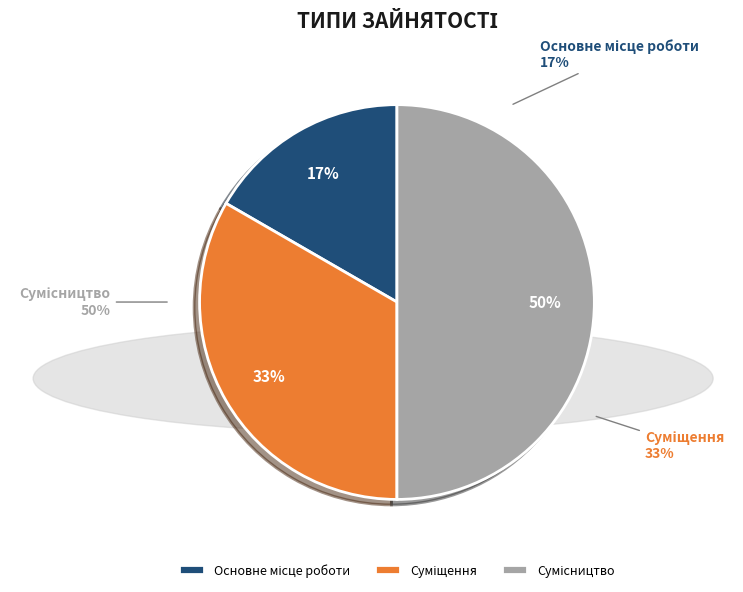

To the nearest percent, what is the difference between the largest and smallest slice percentages?

33%